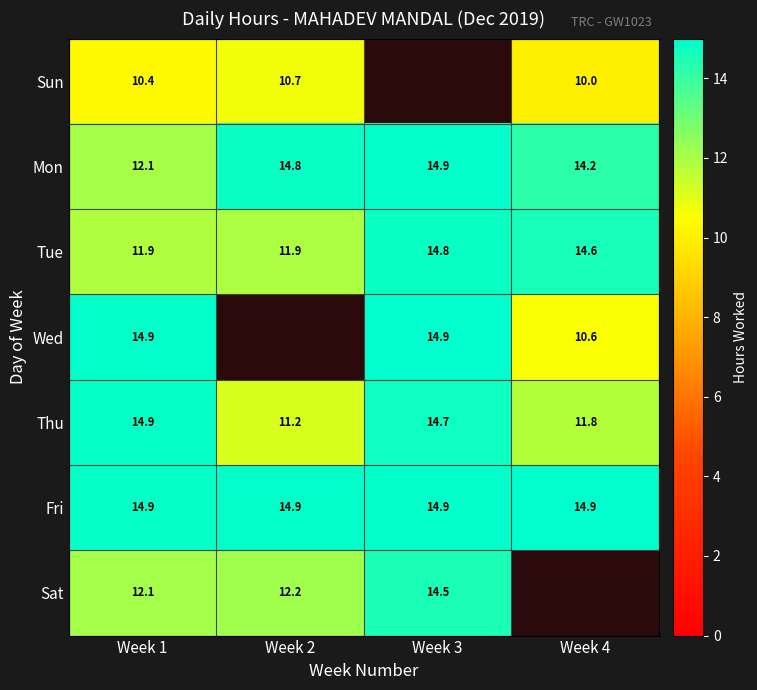

At which label is Mon closest to 13?

Week 1